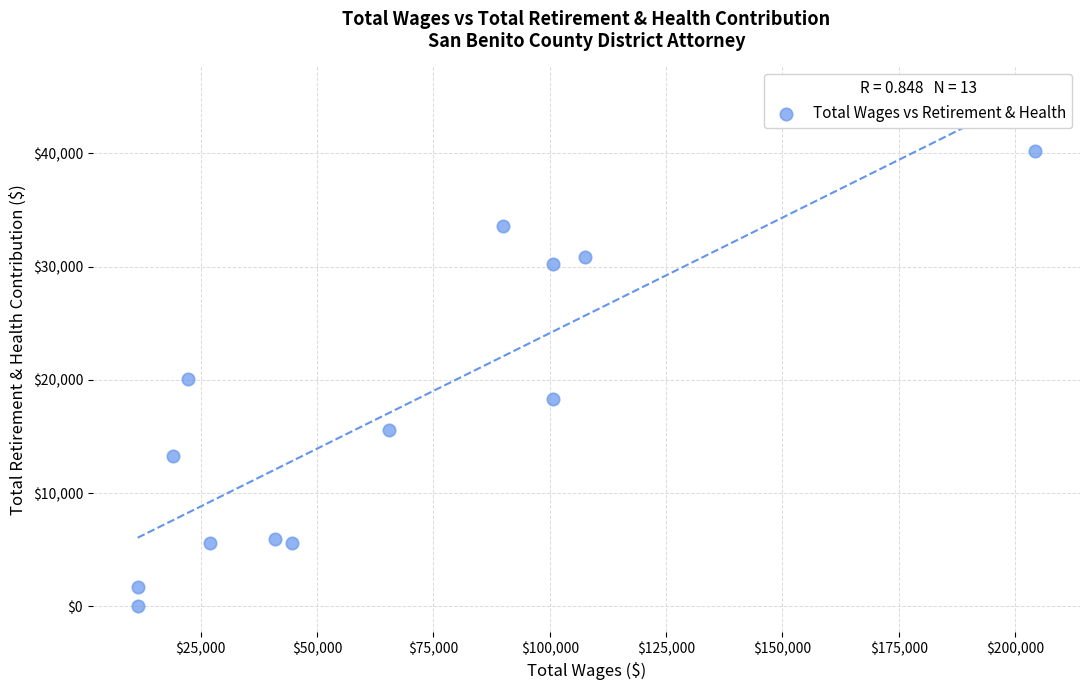

What is the range of X values (max minus min)?

192864